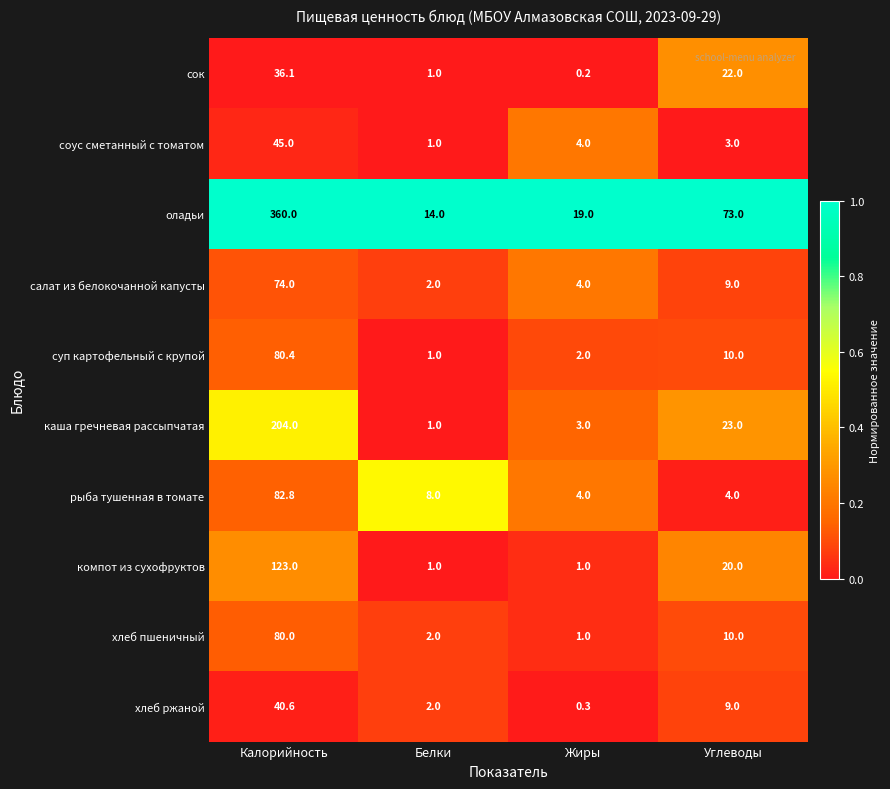

What is the difference between the maximum and minimum values in the рыба тушенная в томате series?

78.8